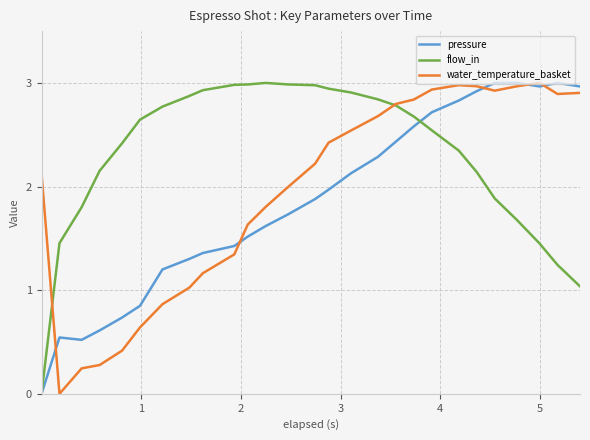

What is the maximum value shown in the chart?

3.0